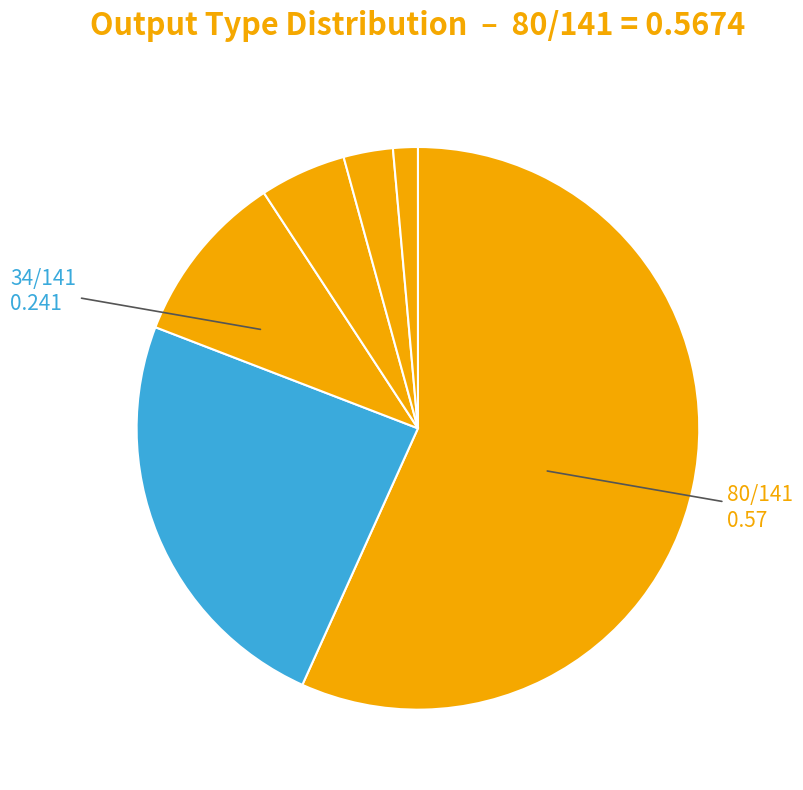

To the nearest percent, what is the difference between the largest and smallest slice percentages?

55%